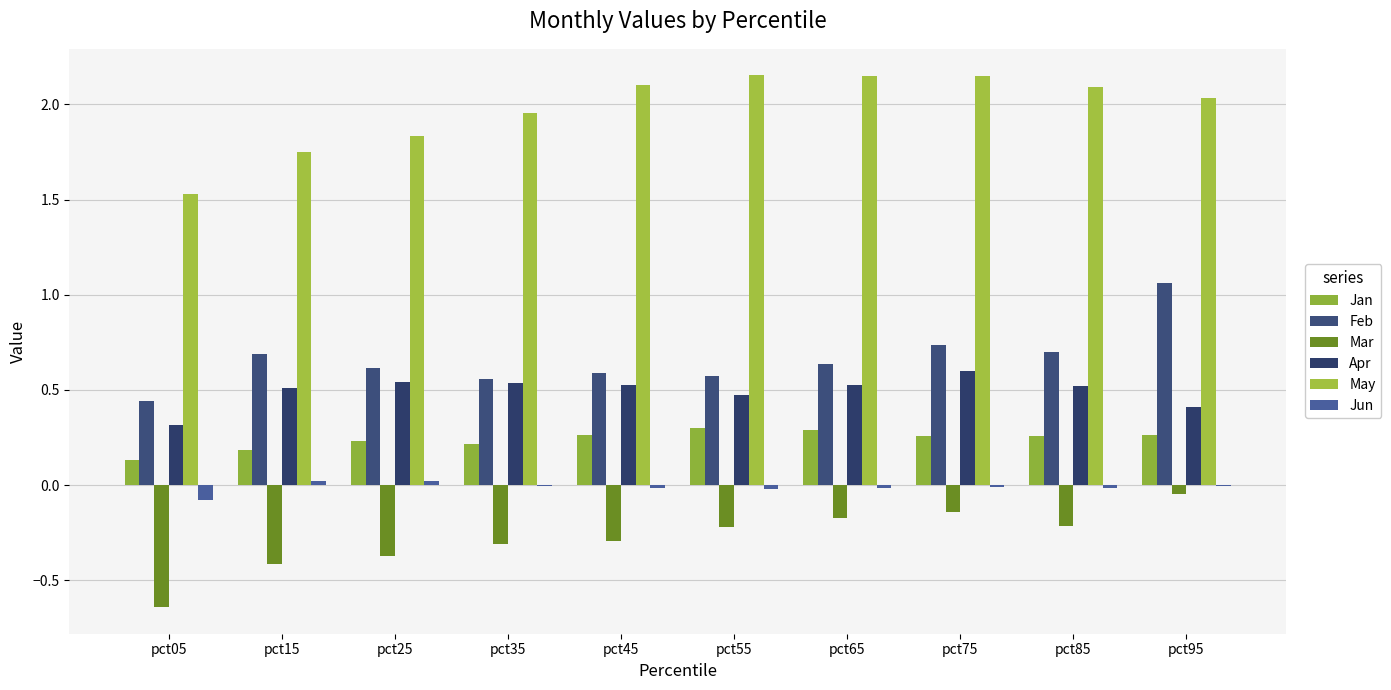

True or false: Jan has a value of 0.3 at pct65.

True